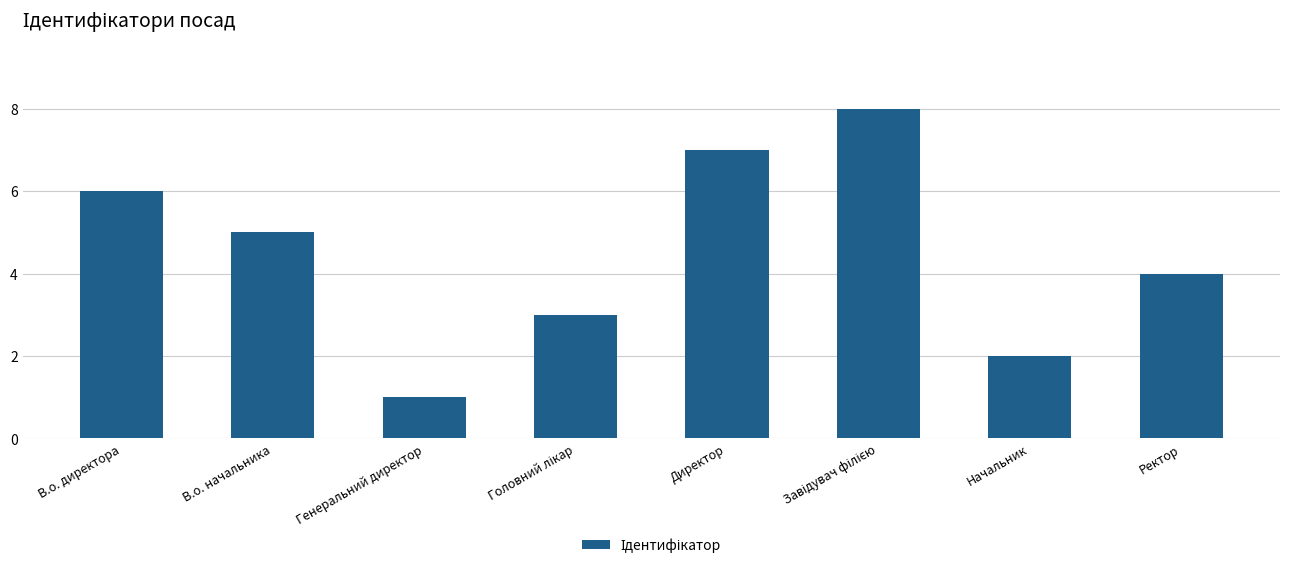

What is the value of the 6th bar from the left?

8